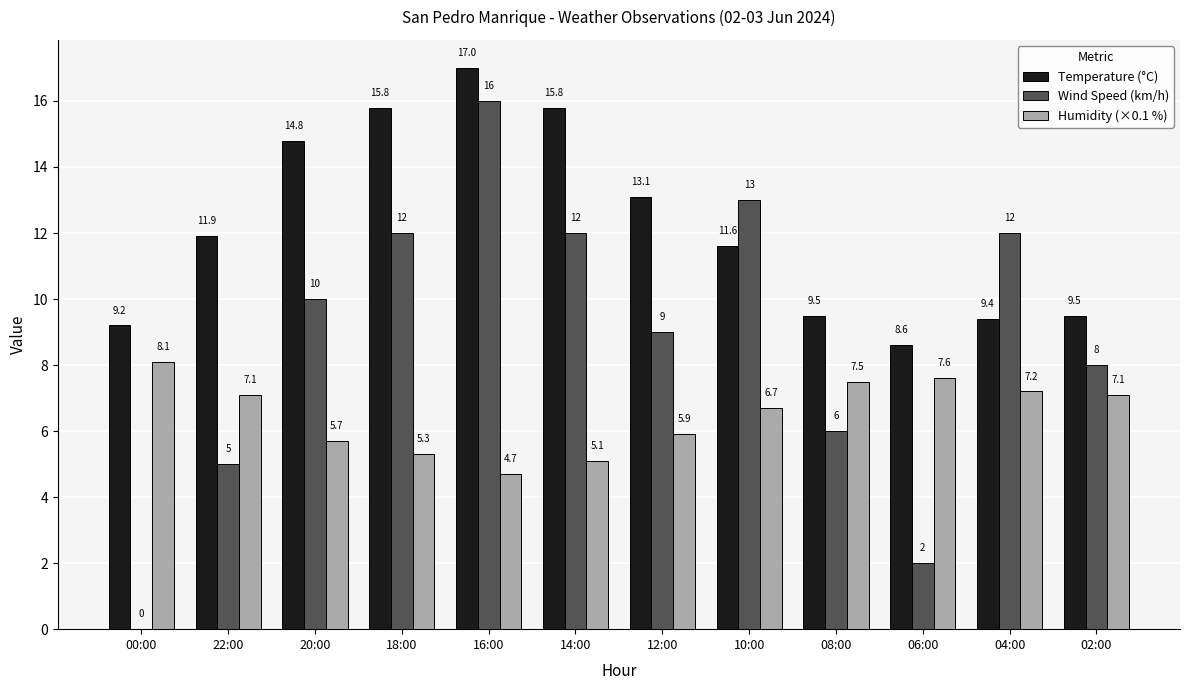

Between 20:00 and 02:00, which series saw the biggest shift?

Temperature (°C)